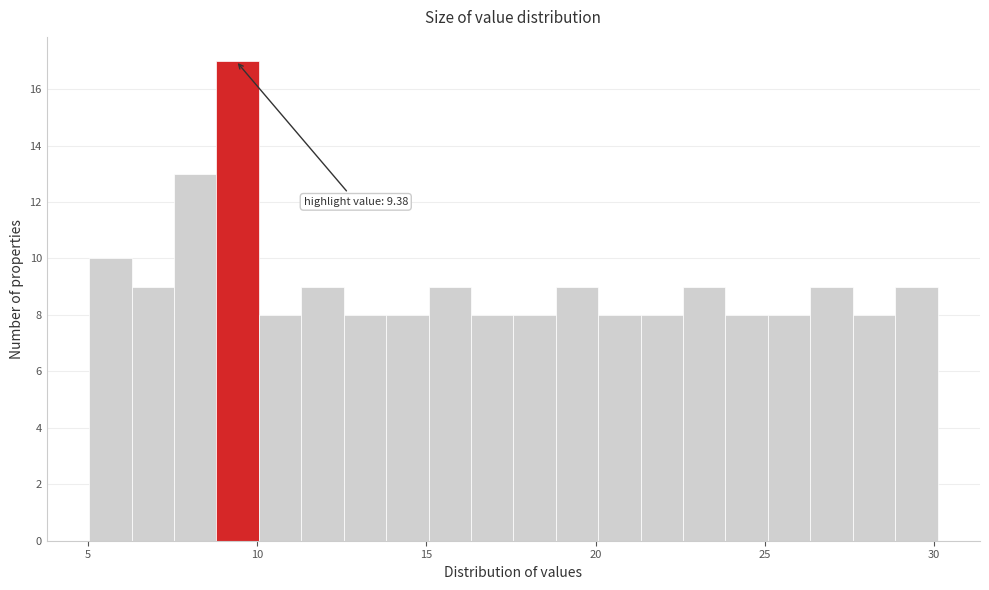

Around what value on the x-axis is the tallest bar? Give the approximate position of its centre, as read against the axis.

9.5